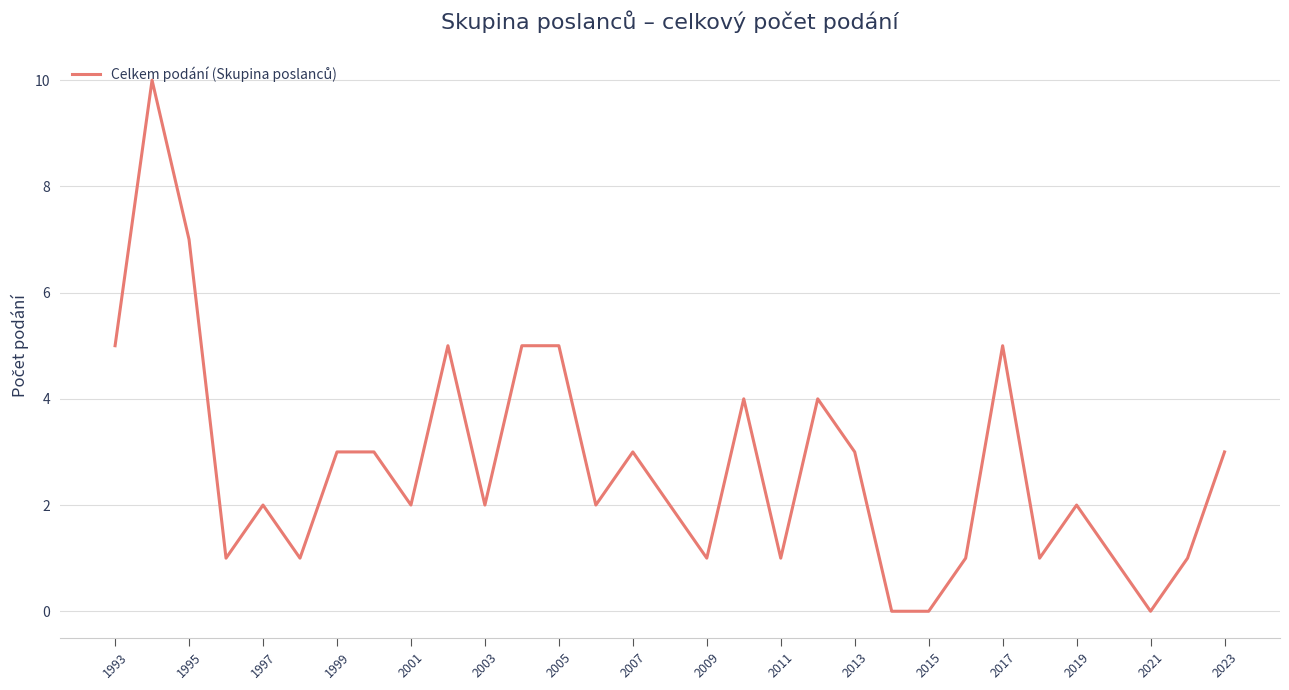

What is the maximum value shown in the chart?

10